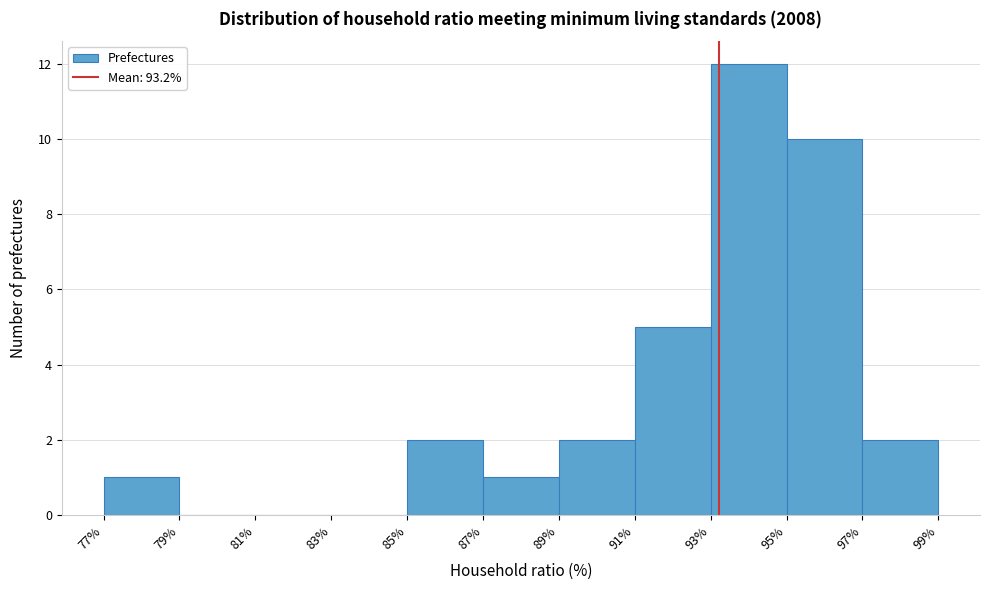

Over which range of the x-axis is the bar tallest?

93% to 95%